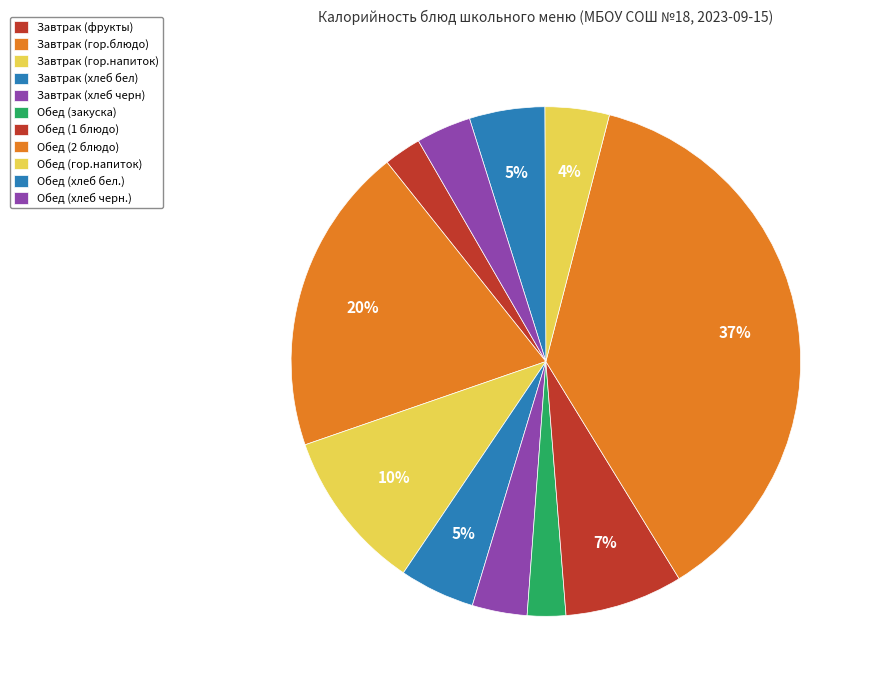

How many segments does this pie chart have?

11